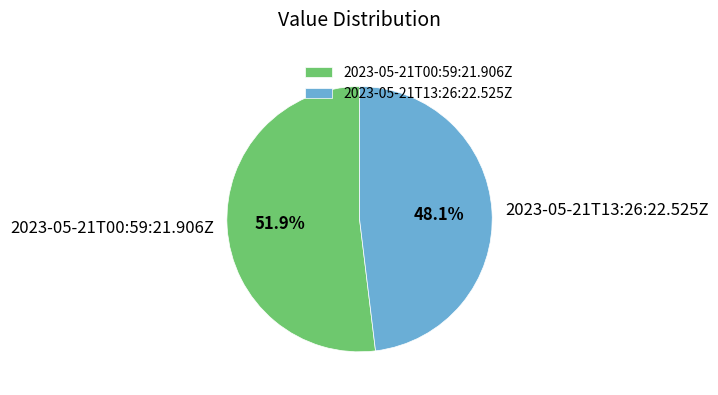

Count the number of slices in the pie.

2